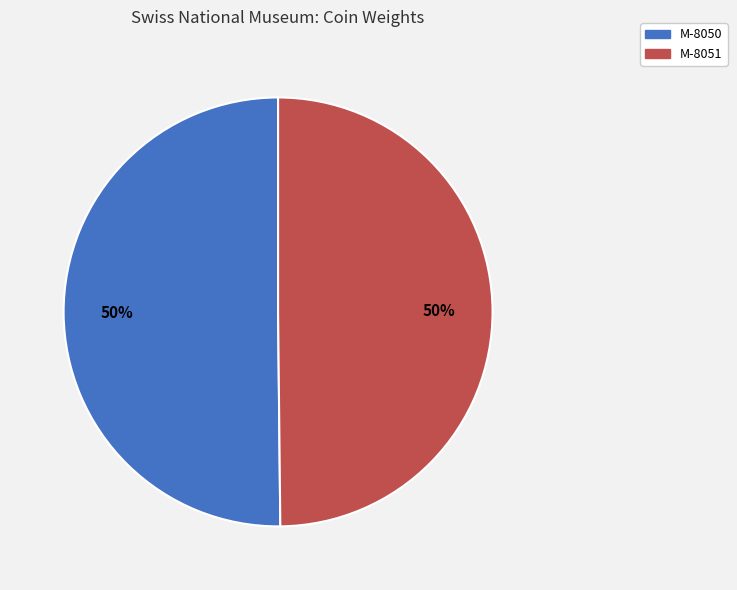

Approximately how many times larger is the value at M-8051 compared to M-8050?

1.0